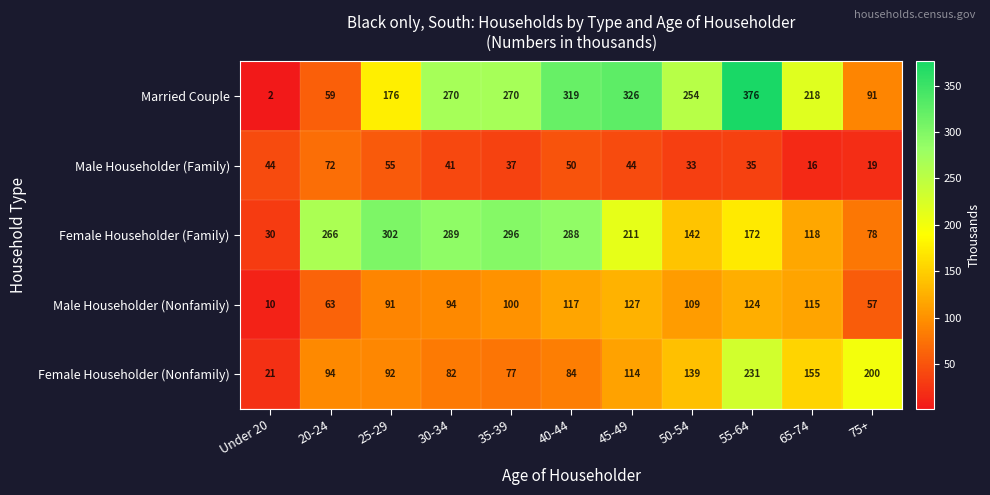

Which series has the largest total across all categories?

Married Couple